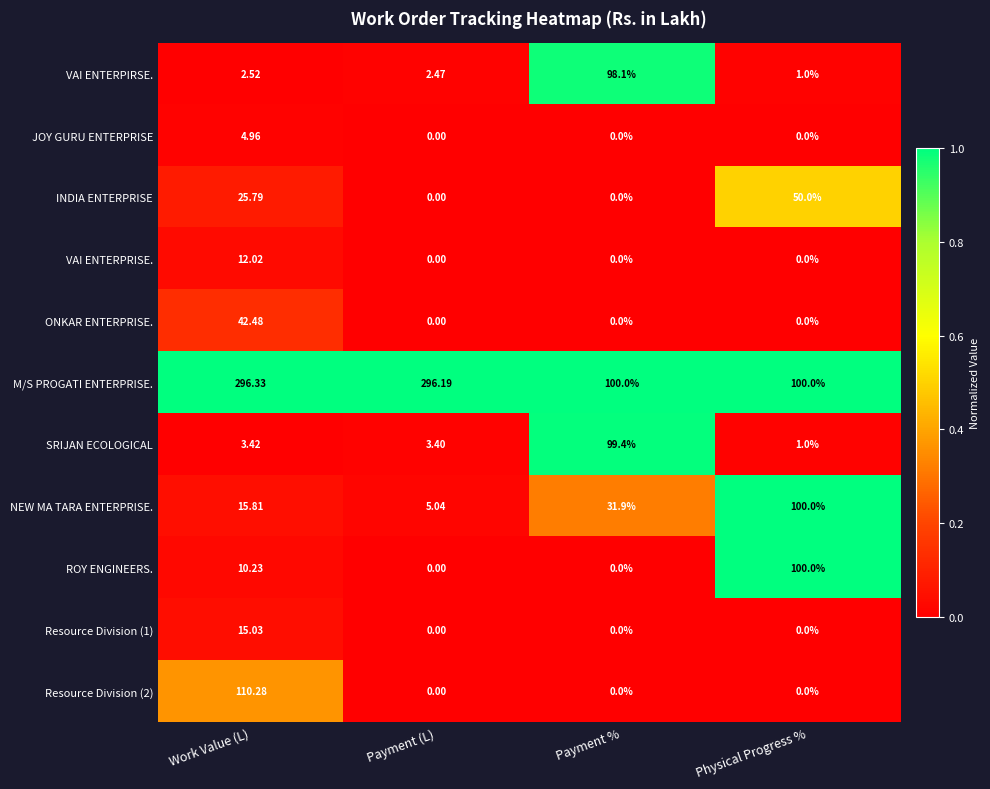

At which label does NEW MA TARA ENTERPRISE. first exceed 31?

Payment %